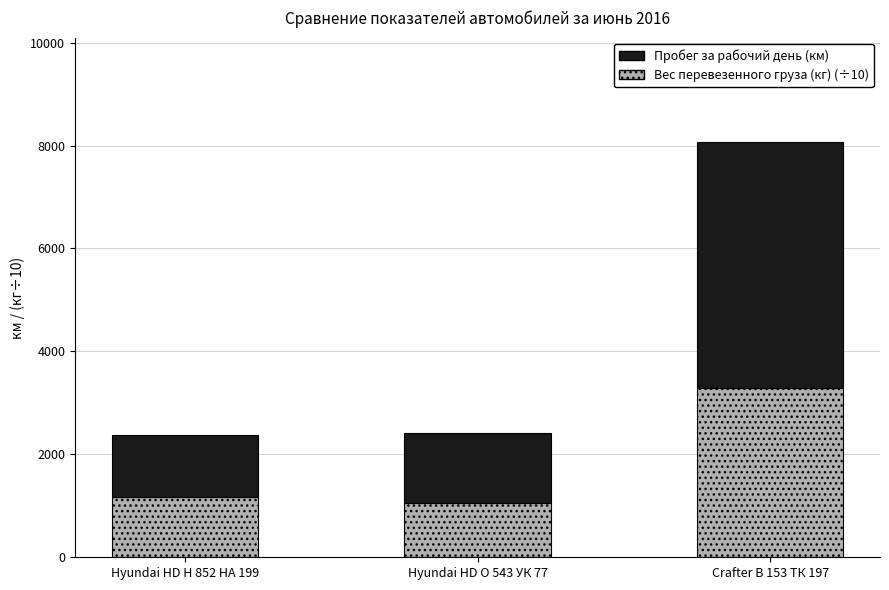

Which category has the highest value in the Вес перевезенного груза (кг) (÷10) series?

Crafter В 153 ТК 197